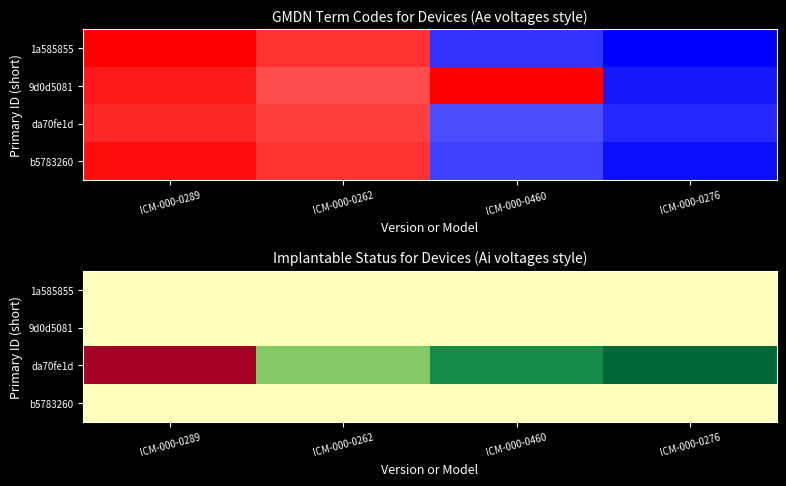

Rank the categories by da70fe1d value from lowest to highest.

ICM-000-0289, ICM-000-0262, ICM-000-0460, ICM-000-0276